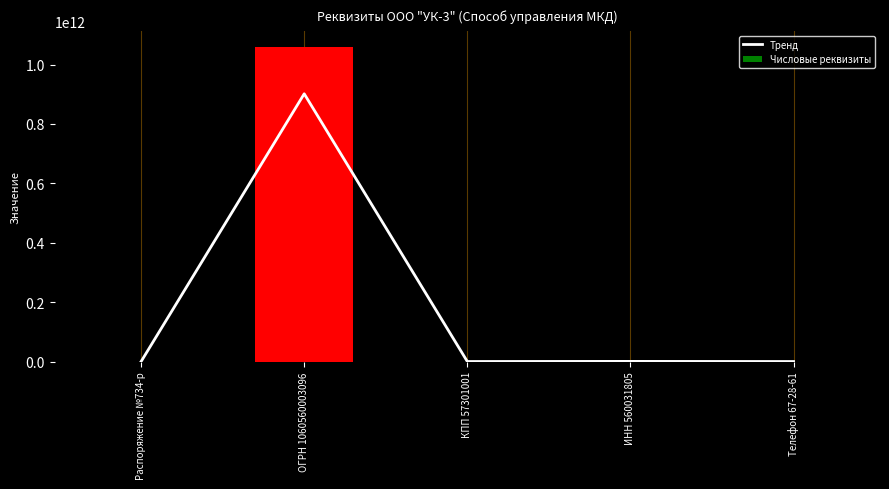

The Тренд series shows 317828.3 at Телефон 67-28-61. True or false?

False